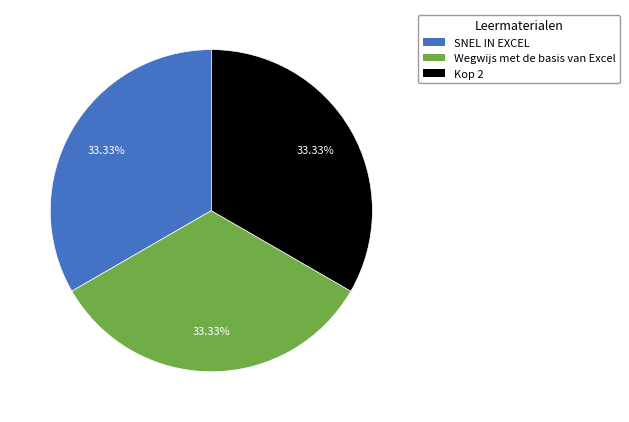

What is the ratio of the value at SNEL IN EXCEL to the value at Kop 2?

1.0